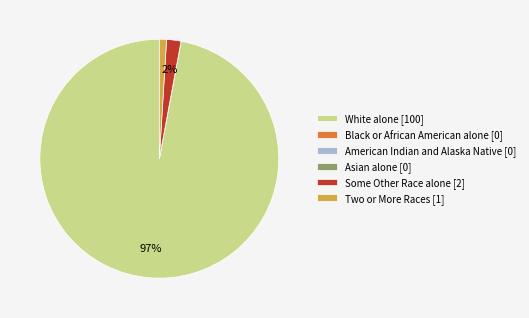

Is it true that Two or More Races [1] is 10% of the pie?

False